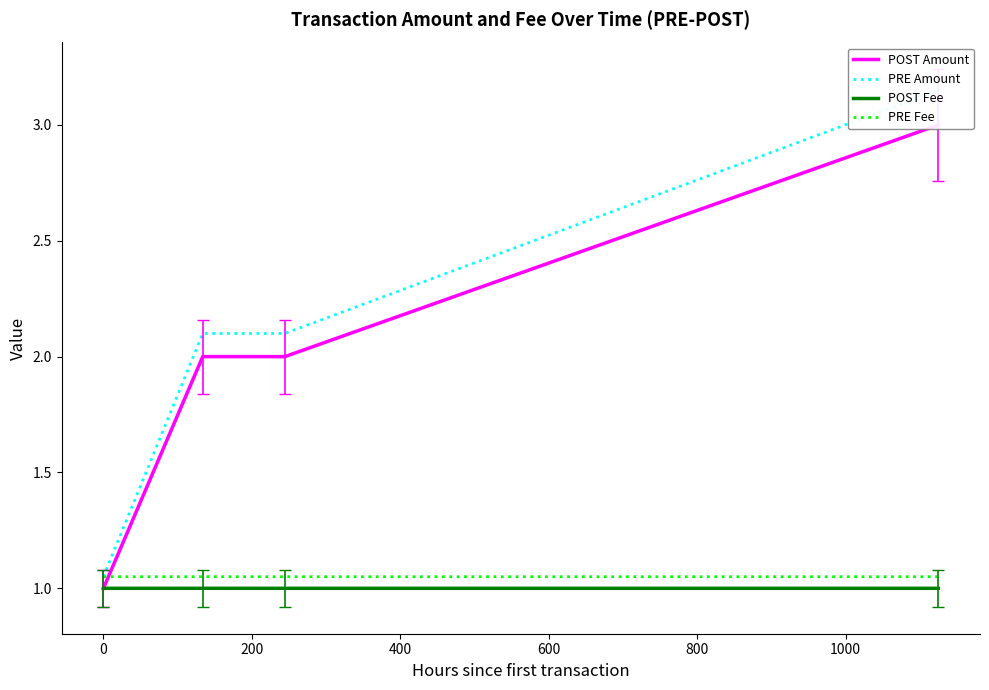

What is the minimum value for POST Fee?

1.0